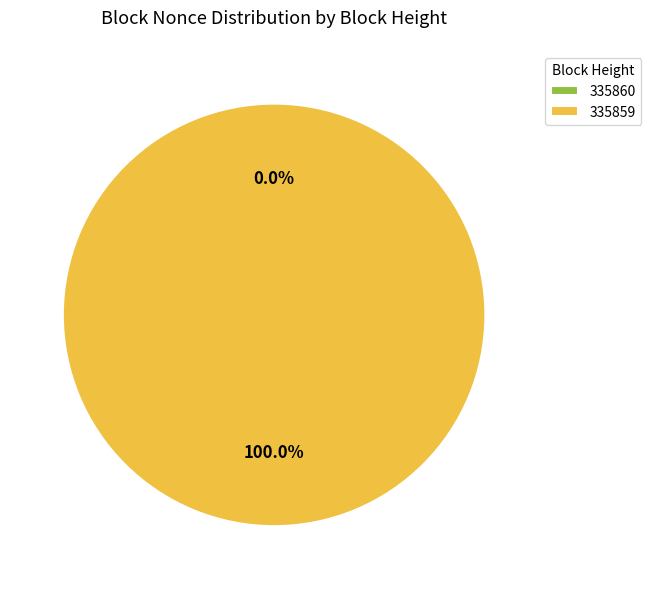

Is it true that 335860 is 0% of the pie?

True